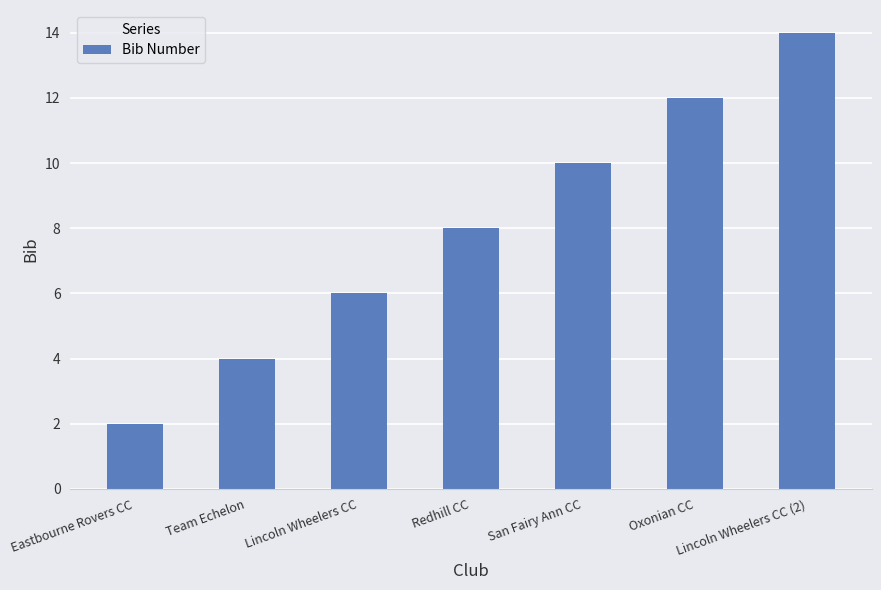

True or false: the data shows 8 at Lincoln Wheelers CC (2).

False